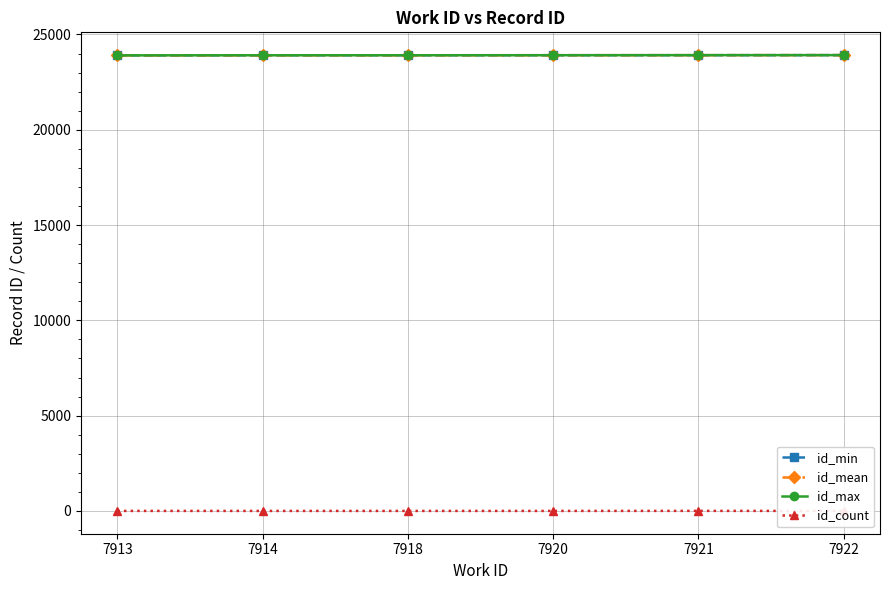

True or false: id_mean has more than 0 interior local peaks.

False